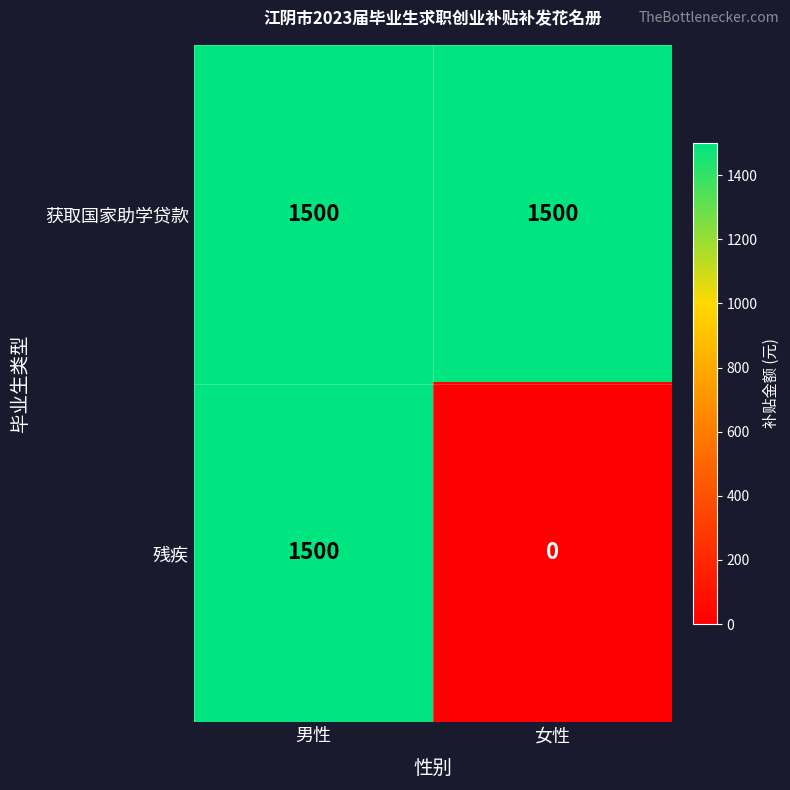

What is the sum of the 残疾 values at 男性 and 女性?

1500